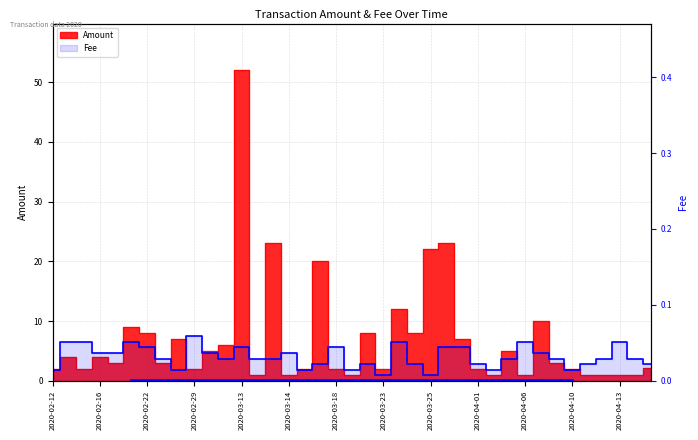

Which has a higher value, 34 or 32?

32